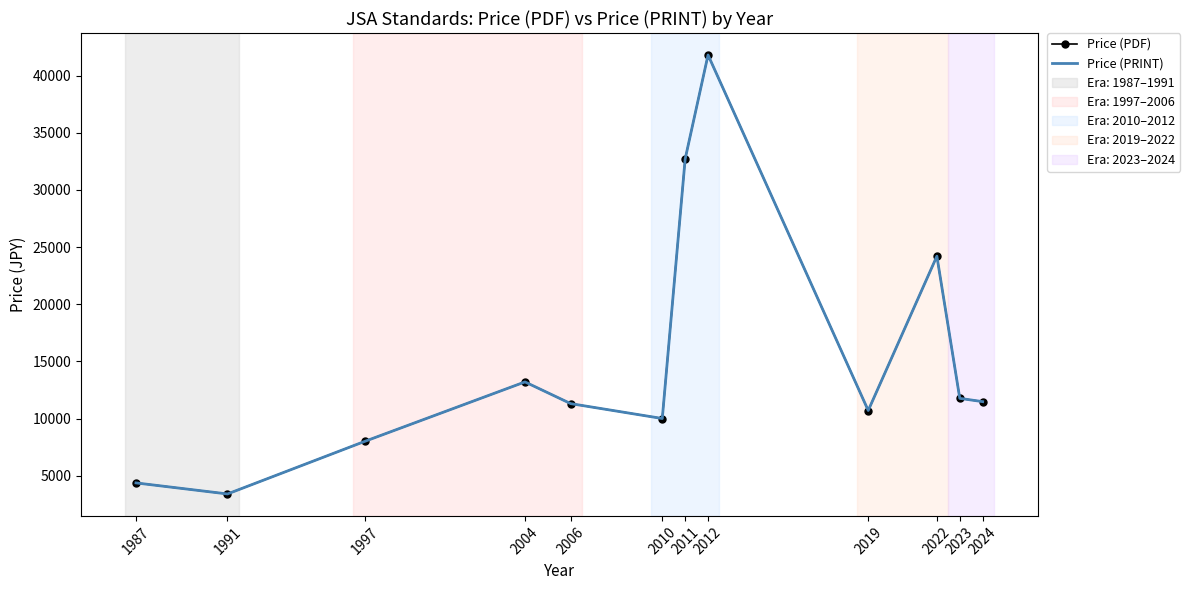

True or false: Price (PDF) and Price (PRINT) cross at least once.

False